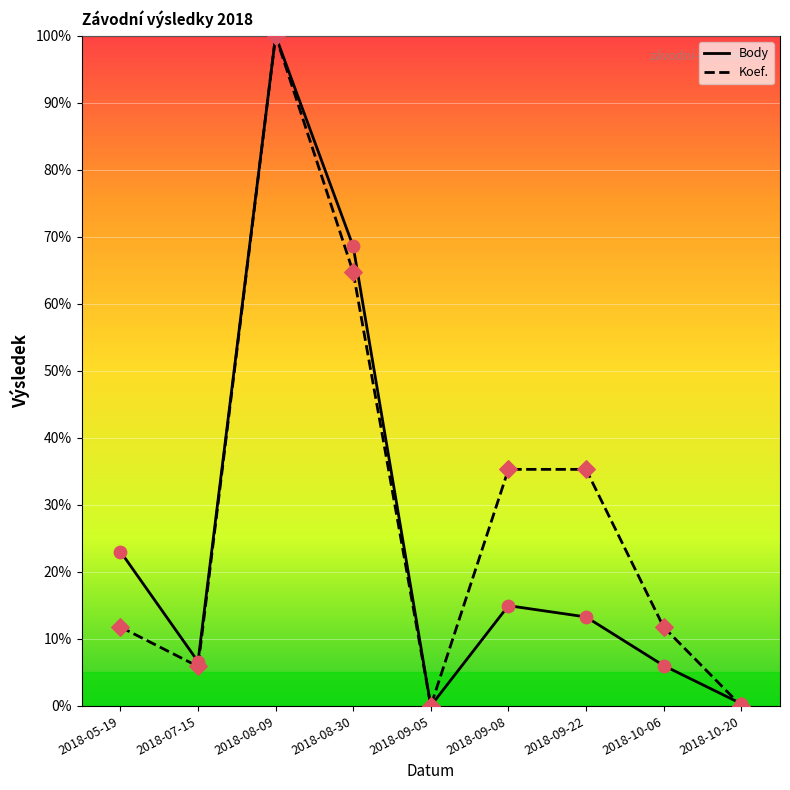

Which series has the largest total across all categories?

Koef.